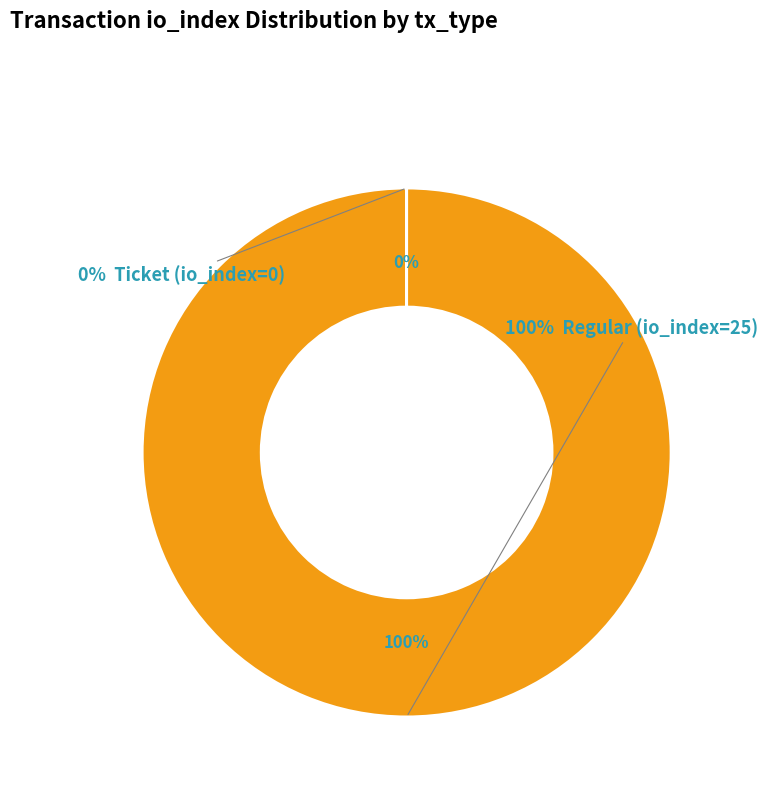

Rank the categories by value from highest to lowest.

Regular (io_index=25), Ticket (io_index=0)